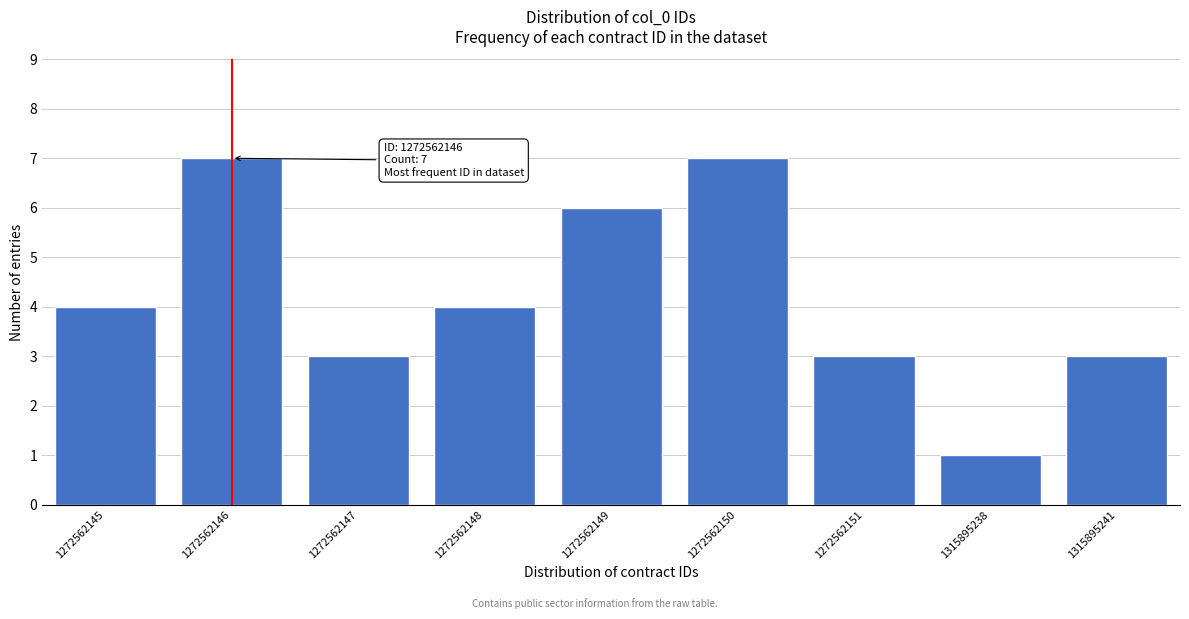

Reading right to left, extract all data points from this chart.

3	1	3	7	6	4	3	7	4